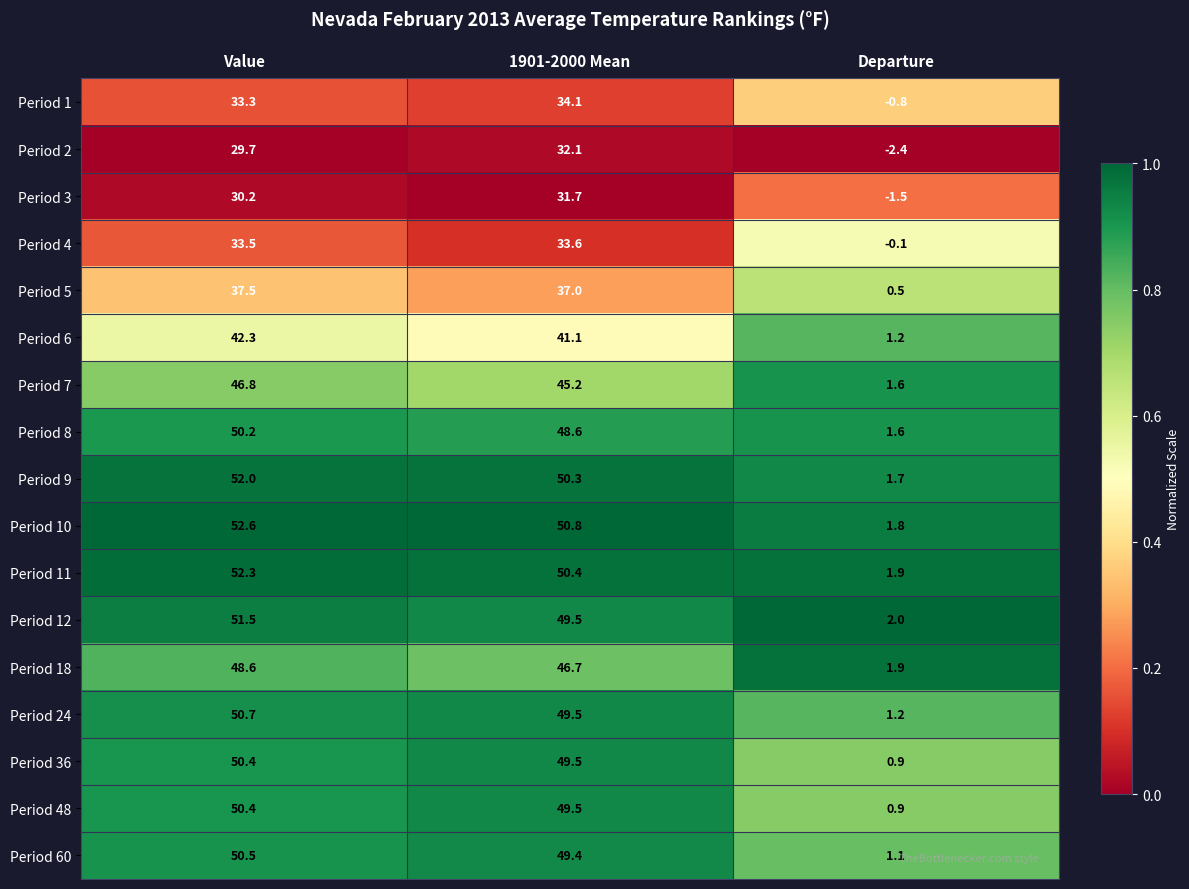

What value does the Period 4 series have at Value?

33.5